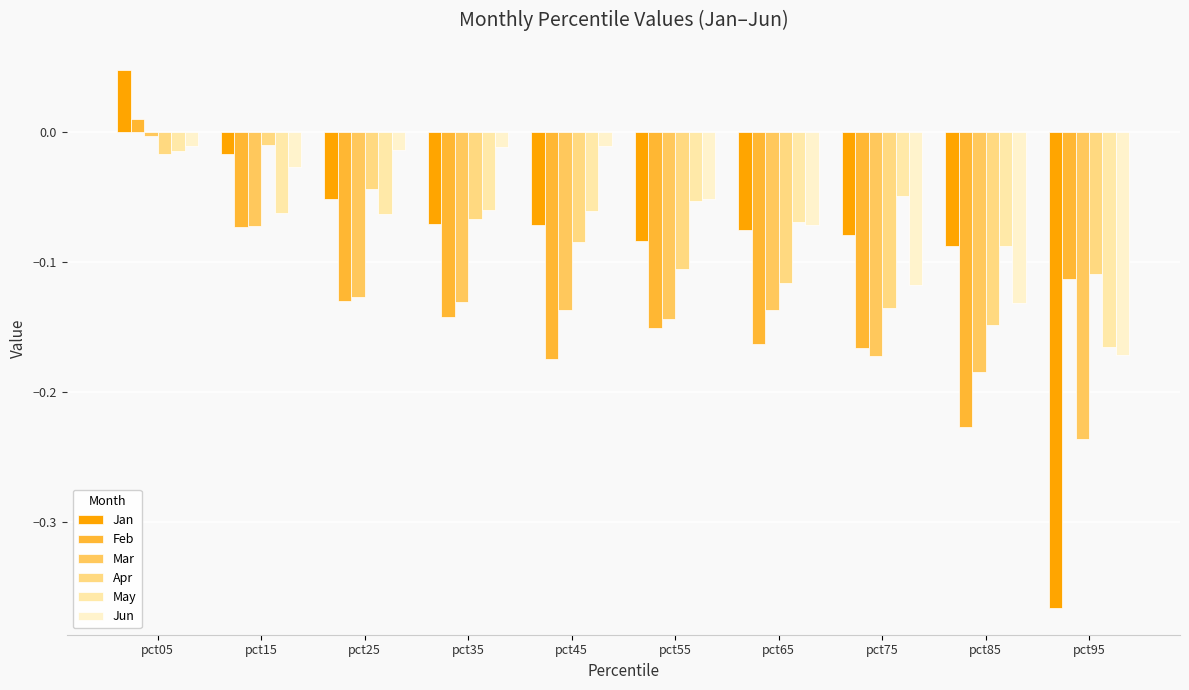

What is the sum of the May values at pct95 and pct15?

-0.2